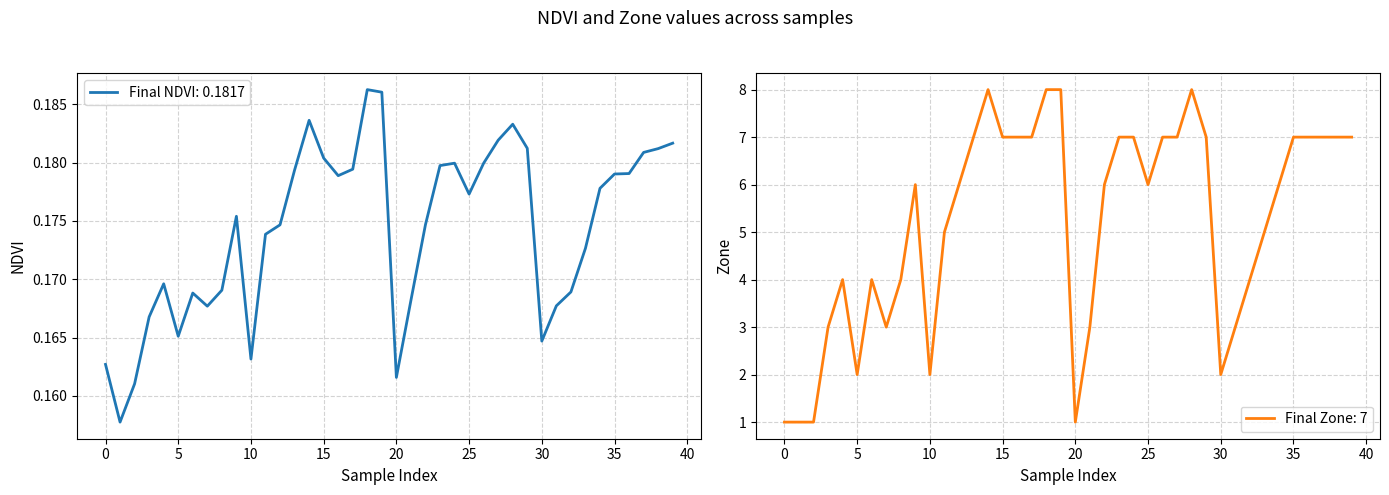

True or false: Zone and NDVI intersect in this chart.

False